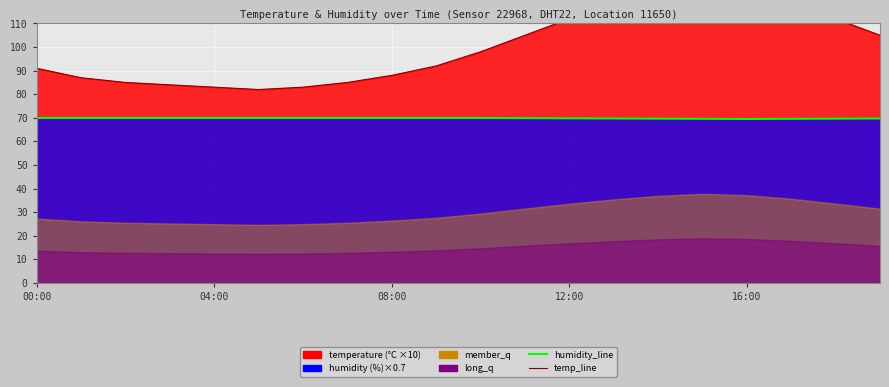

At which category is the sum across all series the highest?

15